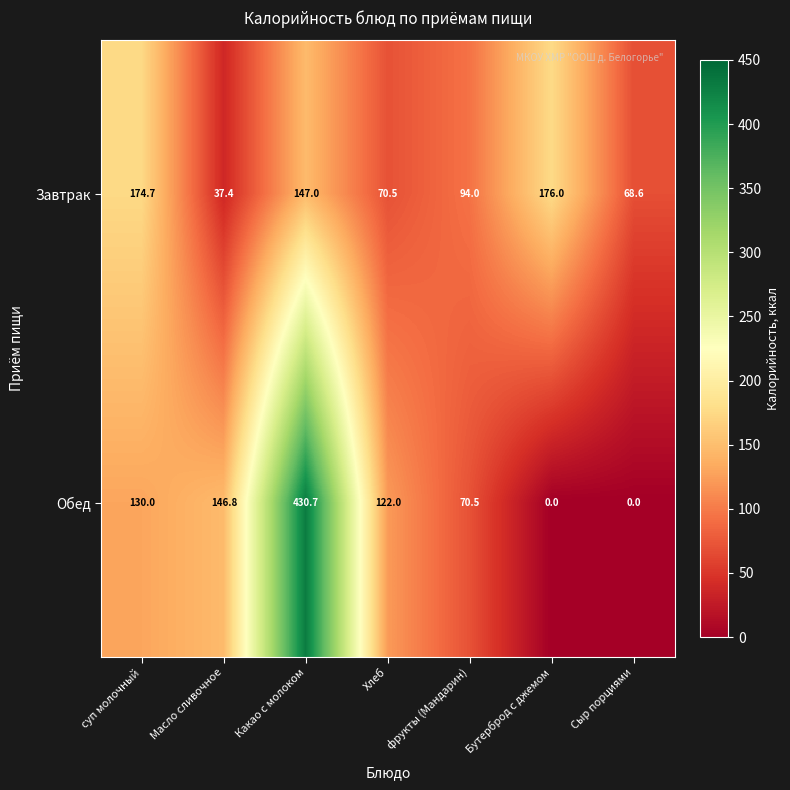

At which label does Обед reach its peak?

Какао с молоком